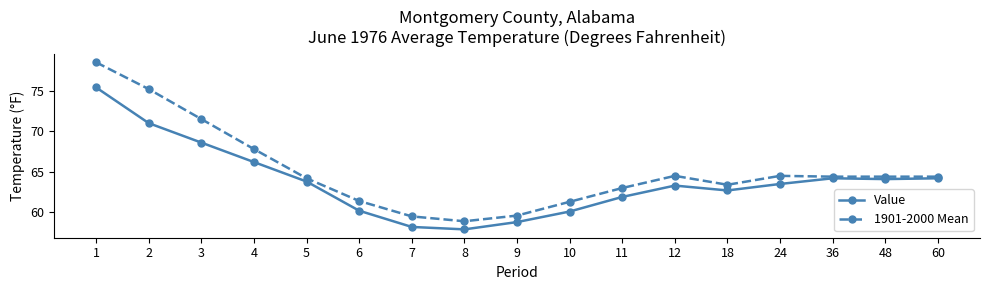

How many data points in Value are less than 63?

7